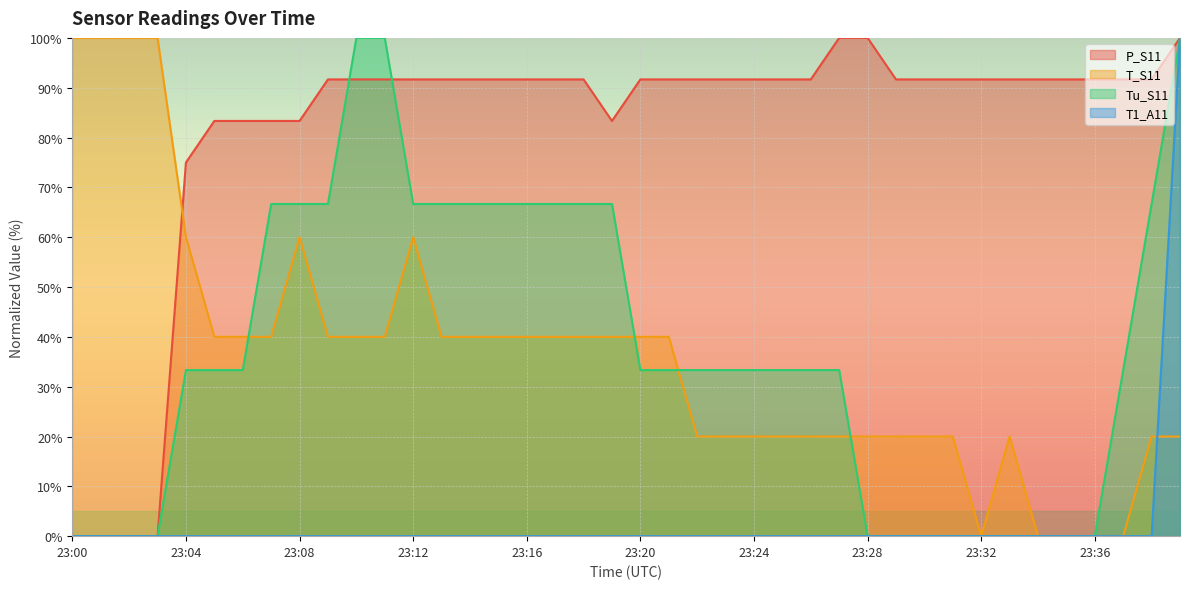

Is it true that P_S11 equals 49.3 at 23:18?

False